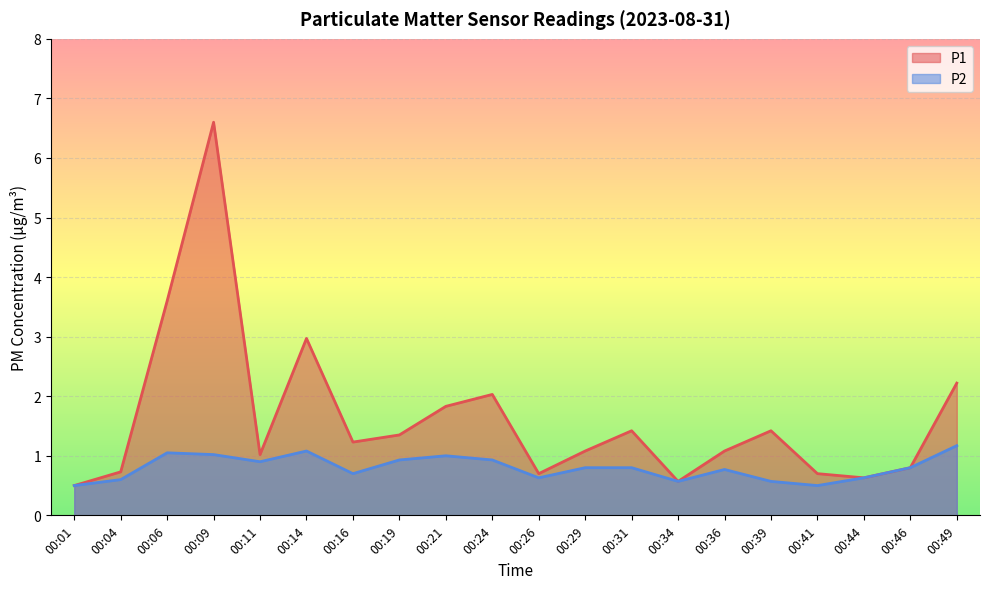

What is the difference between the maximum and minimum values in the P1 series?

6.1